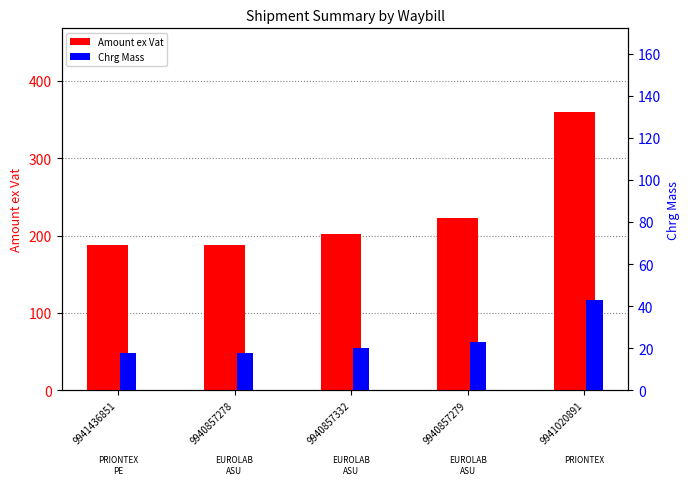

Rank the series at 9941020891 from highest to lowest value.

Amount ex Vat, Chrg Mass